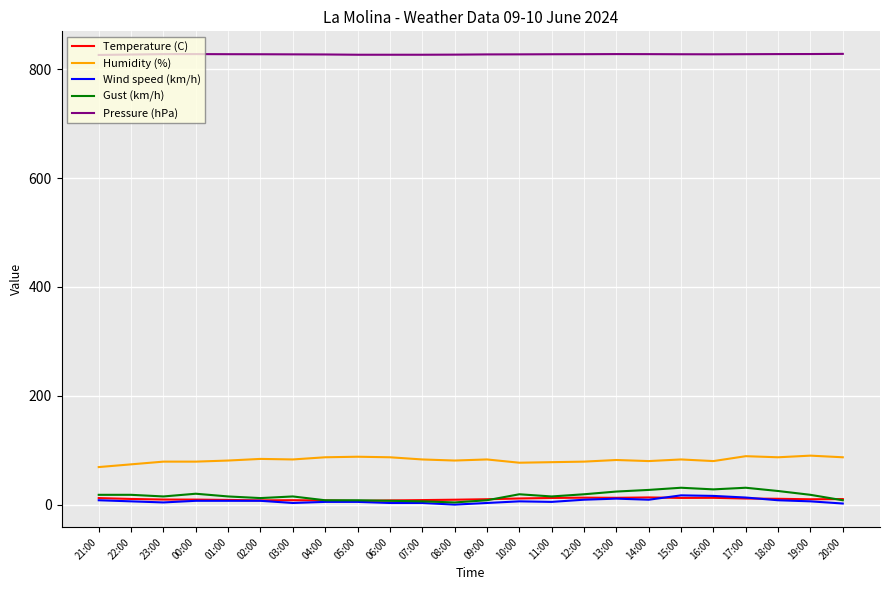

Is the value of Temperature (C) at 19:00 greater than the value of Pressure (hPa) at 03:00?

No